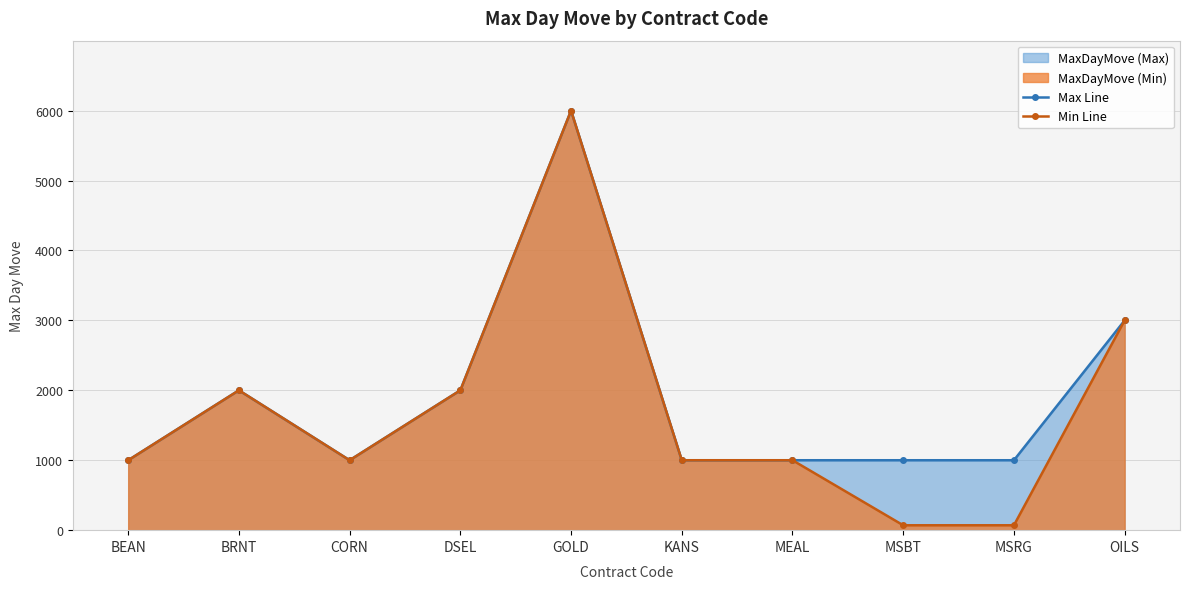

At which label does Min Line first exceed 1000?

BRNT